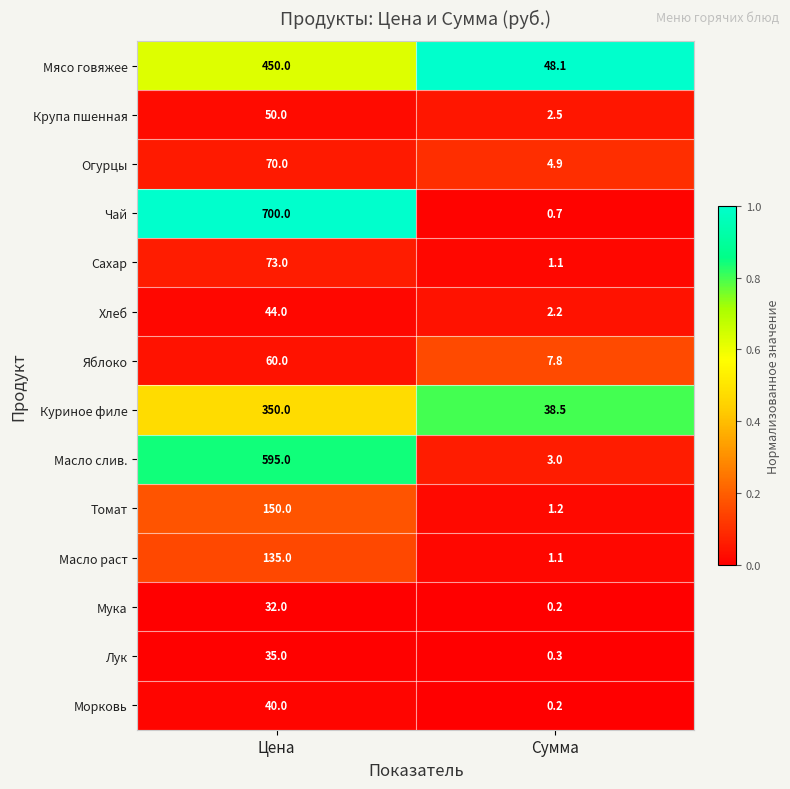

Which series has the widest spread of values?

Чай